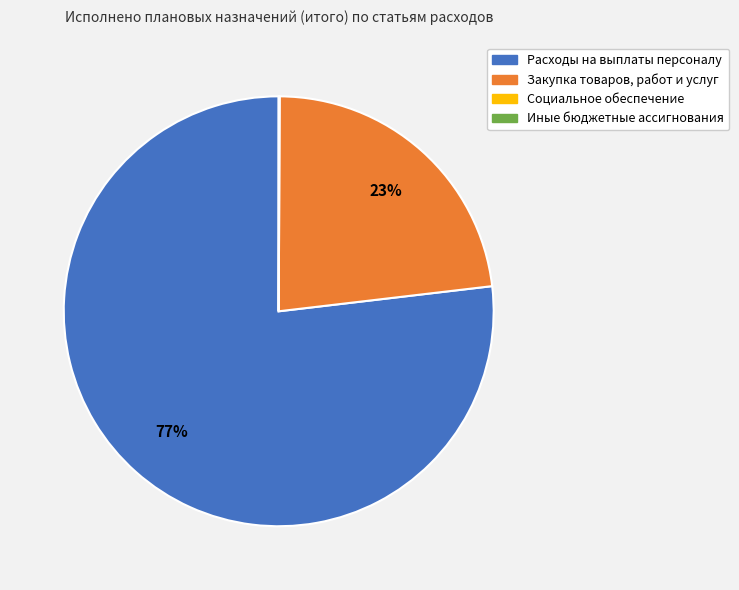

Which has a higher value, Расходы на выплаты персоналу or Закупка товаров, работ и услуг?

Расходы на выплаты персоналу